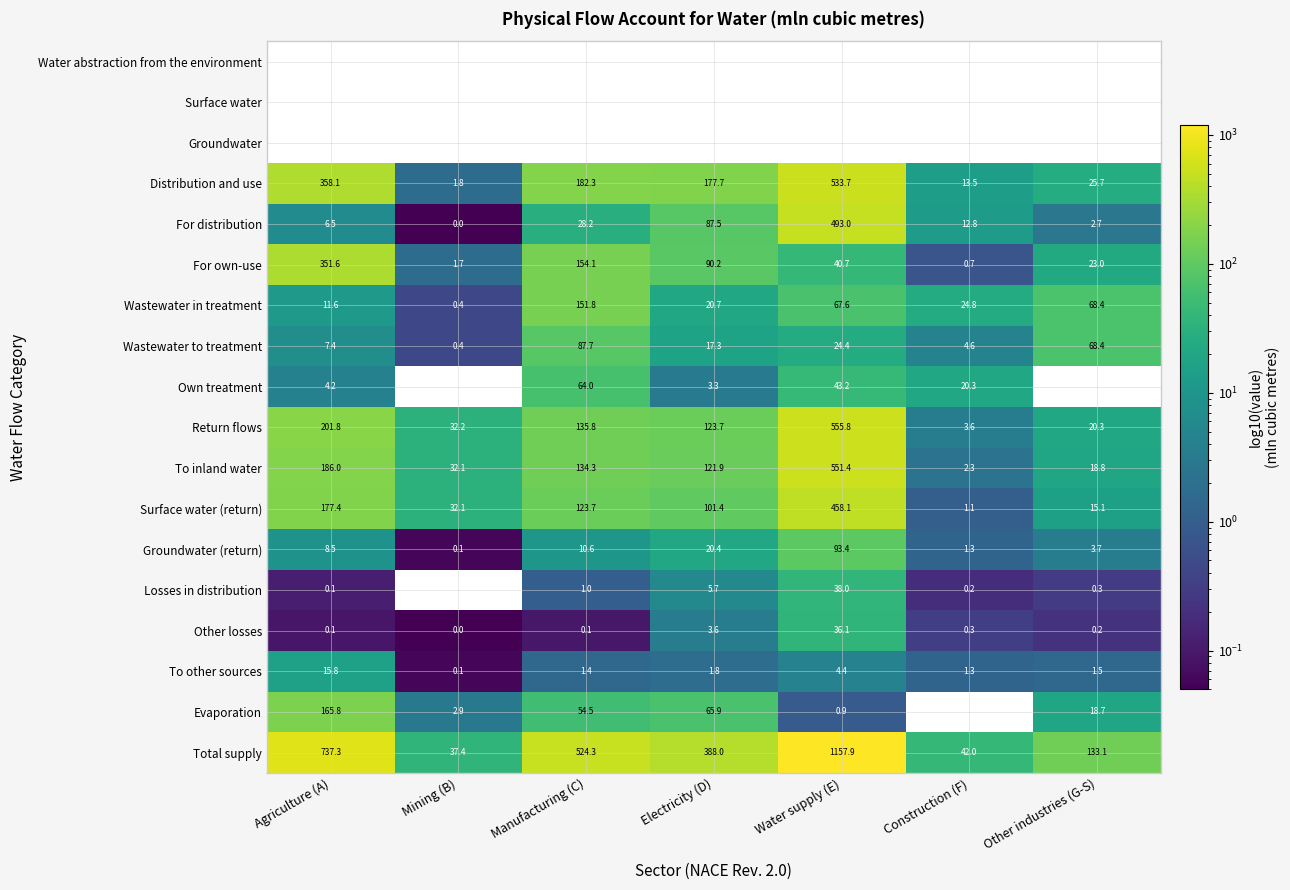

Is it true that To other sources equals 2.8 at Electricity (D)?

False